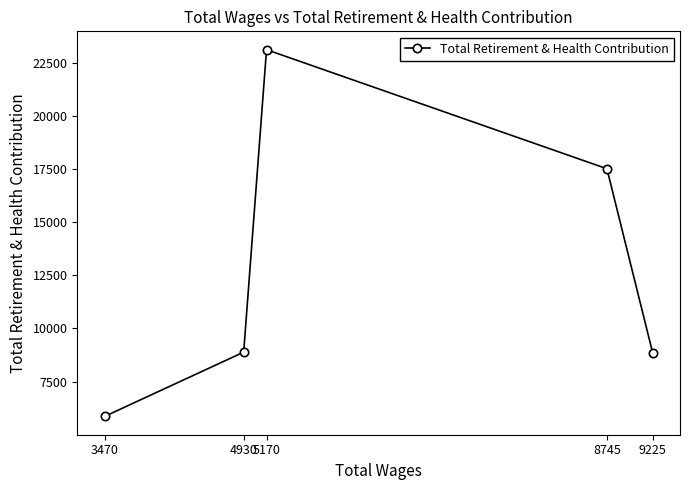

The value at 3470 is 5869. True or false?

True